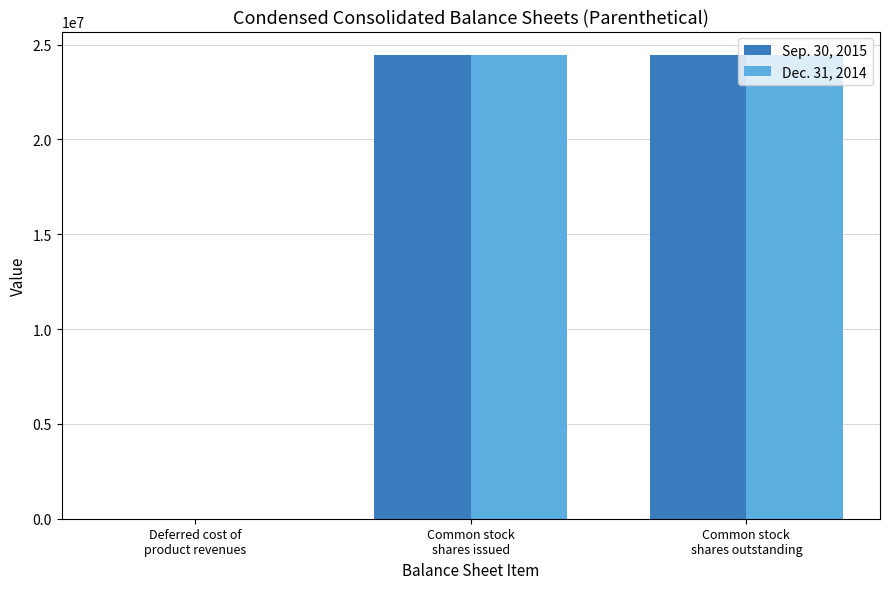

True or false: Sep. 30, 2015 has a value of 42575853 at Common stock
shares issued.

False